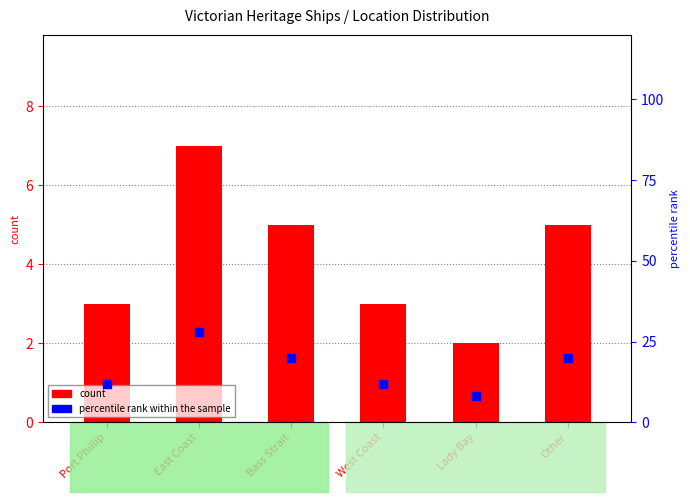

Which series reaches the maximum Y coordinate?

percentile rank within the sample